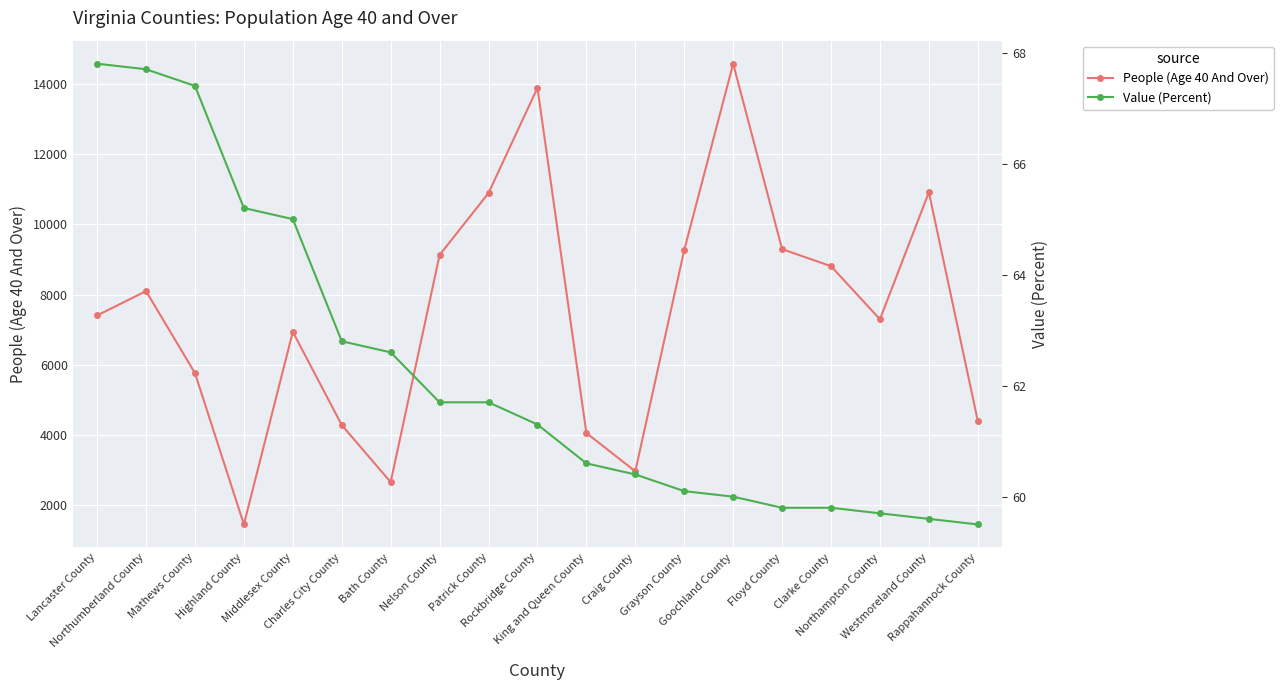

Count the number of categories in the chart.

19